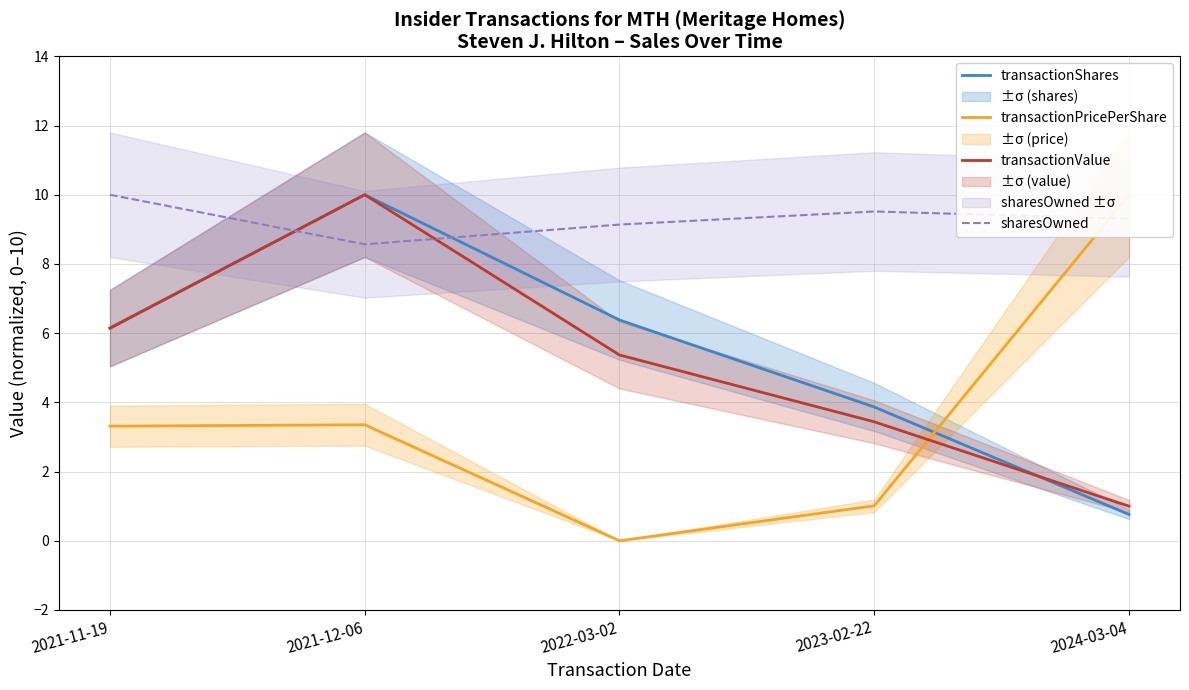

Reading left to right, list all the values displayed in this chart.

transactionShares: 2021-11-19=6.2	2021-12-06=10.0	2022-03-02=6.4	2023-02-22=3.9	2024-03-04=0.8
transactionPricePerShare: 2021-11-19=3.3	2021-12-06=3.4	2022-03-02=0.0	2023-02-22=1.0	2024-03-04=10.0
transactionValue: 2021-11-19=6.1	2021-12-06=10.0	2022-03-02=5.4	2023-02-22=3.4	2024-03-04=1.0
sharesOwned: 2021-11-19=10.0	2021-12-06=8.6	2022-03-02=9.1	2023-02-22=9.5	2024-03-04=9.3